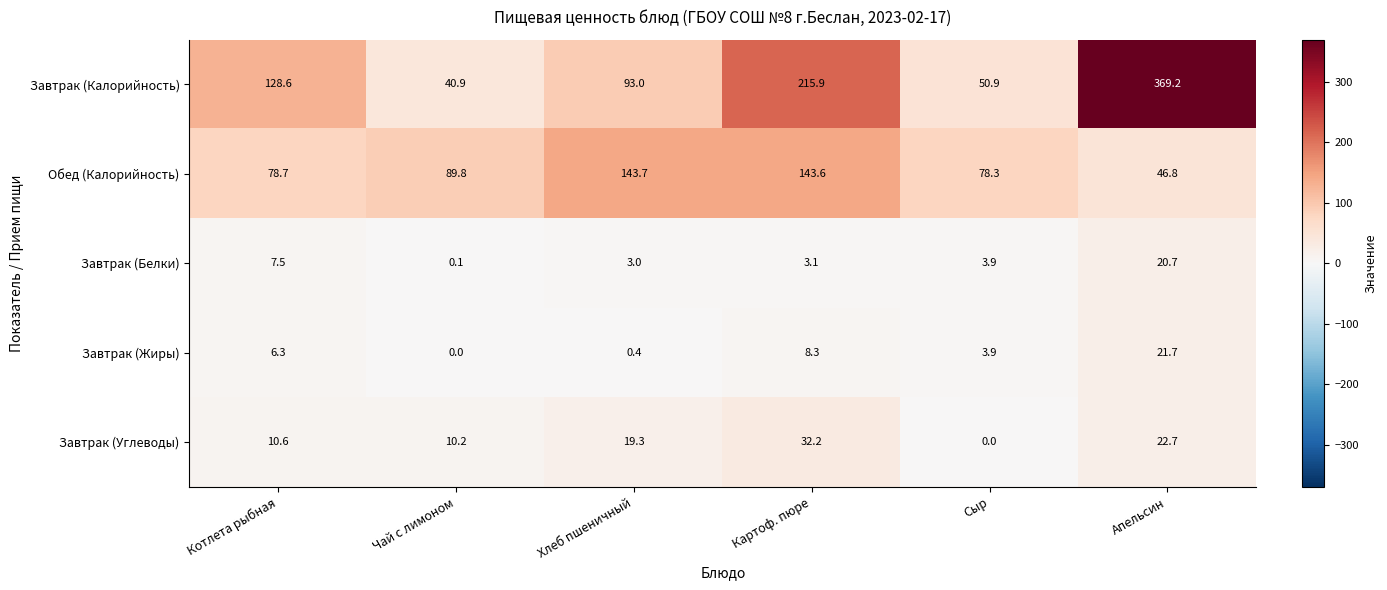

Which series has the largest total across all categories?

Завтрак (Калорийность)